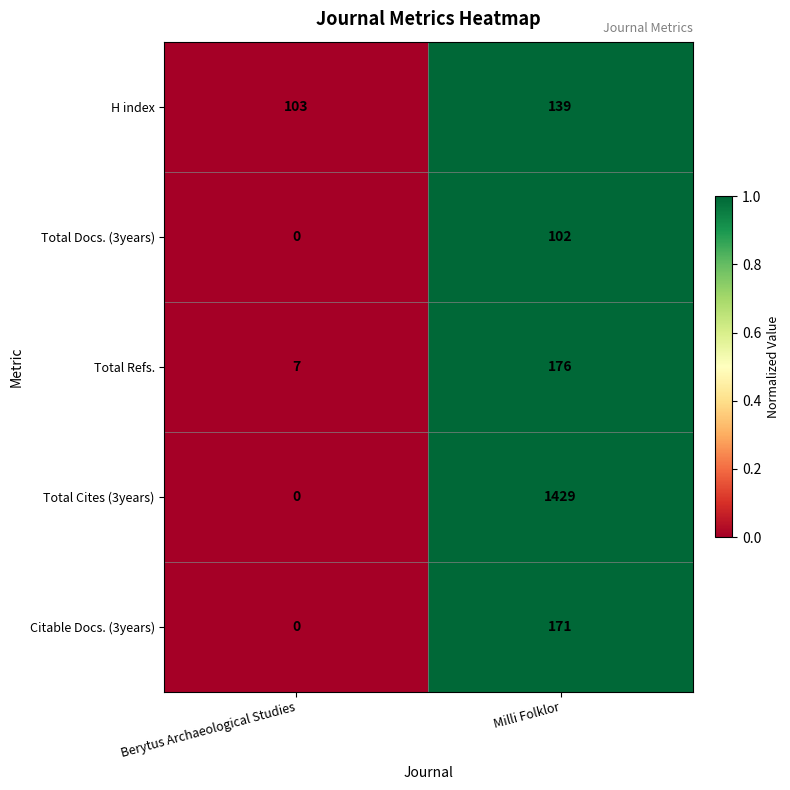

At which label does Citable Docs. (3years) reach its peak?

Milli Folklor